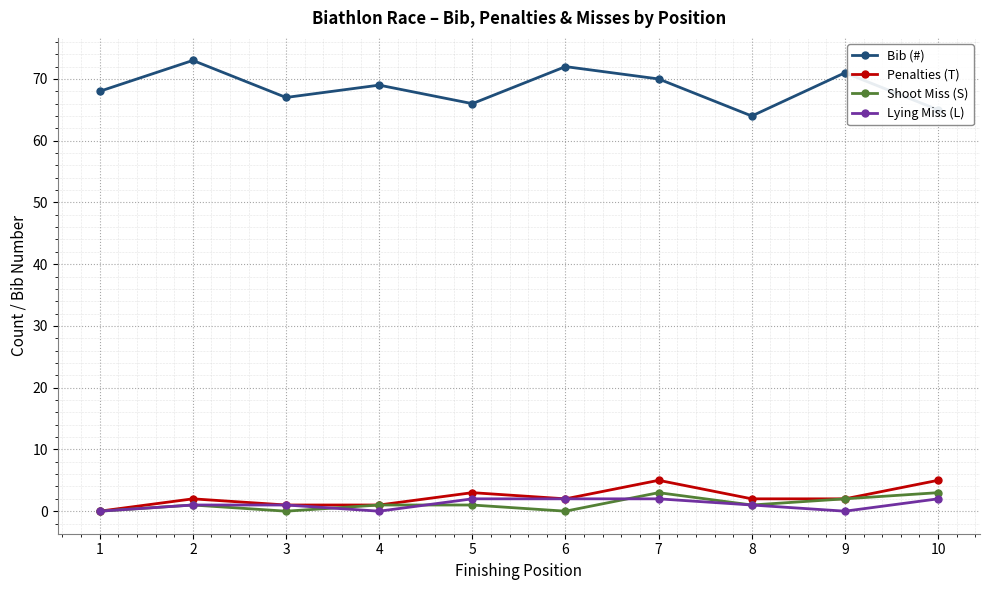

True or false: Bib (#) has more than 1 points higher than both neighbors.

True